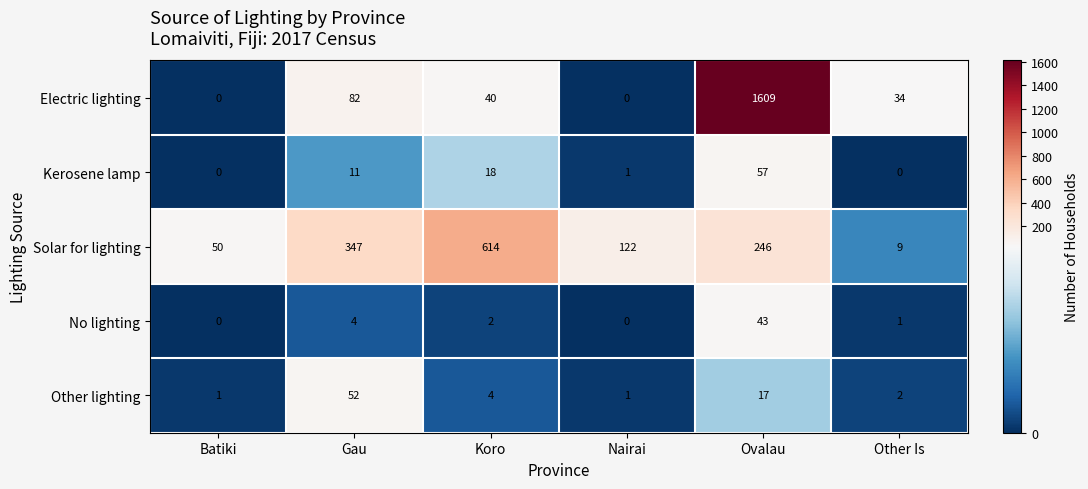

Which category has the highest value in the Solar for lighting series?

Koro